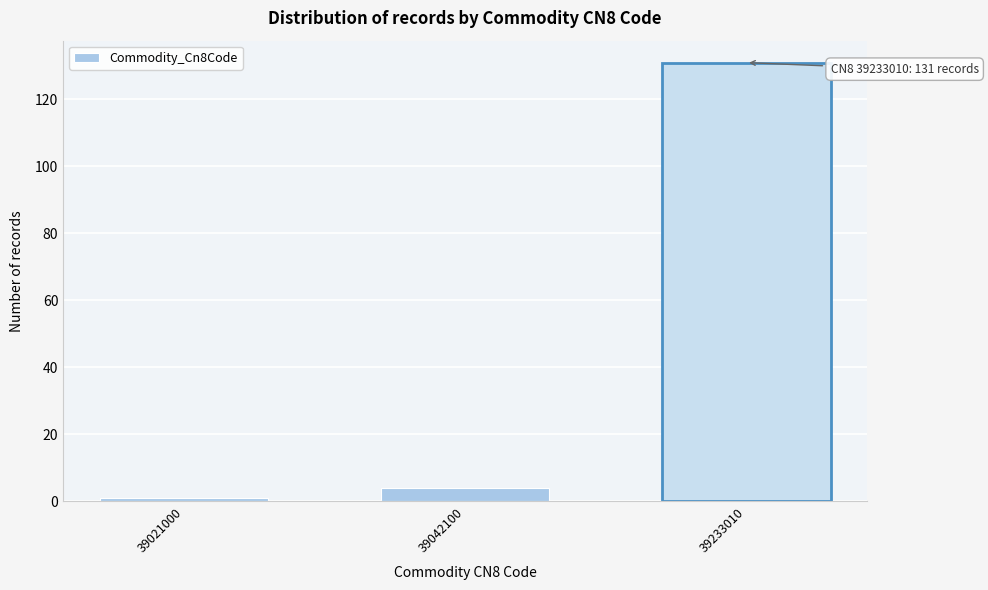

Reading right to left, list all the values displayed in this chart.

39233010=131	39042100=4	39021000=1